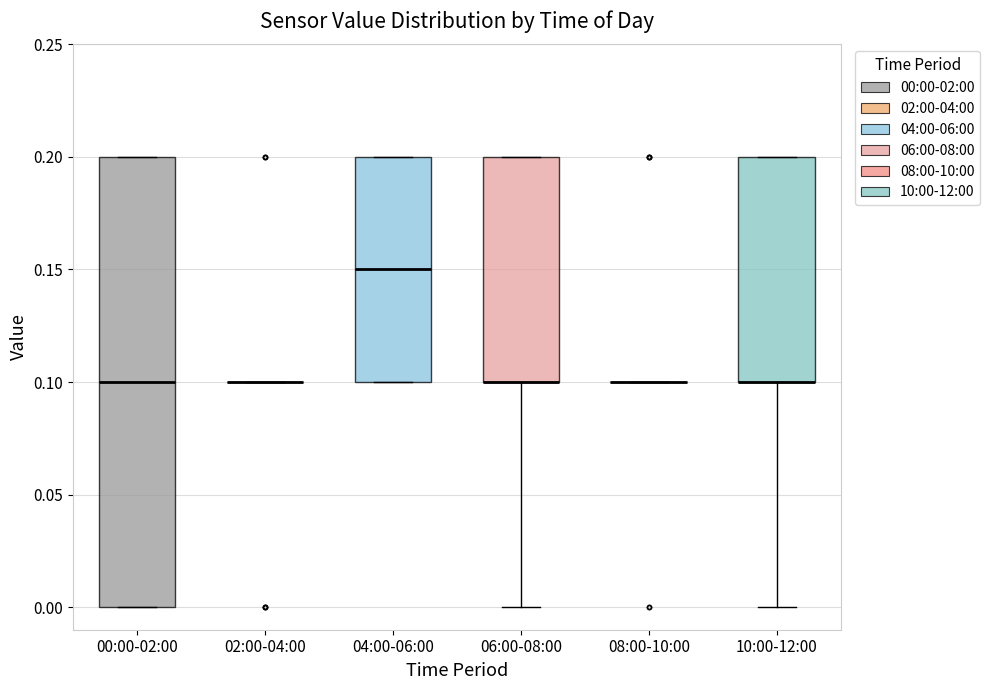

Comparing the boxes themselves (not the whiskers), which one is the tallest?

00:00-02:00